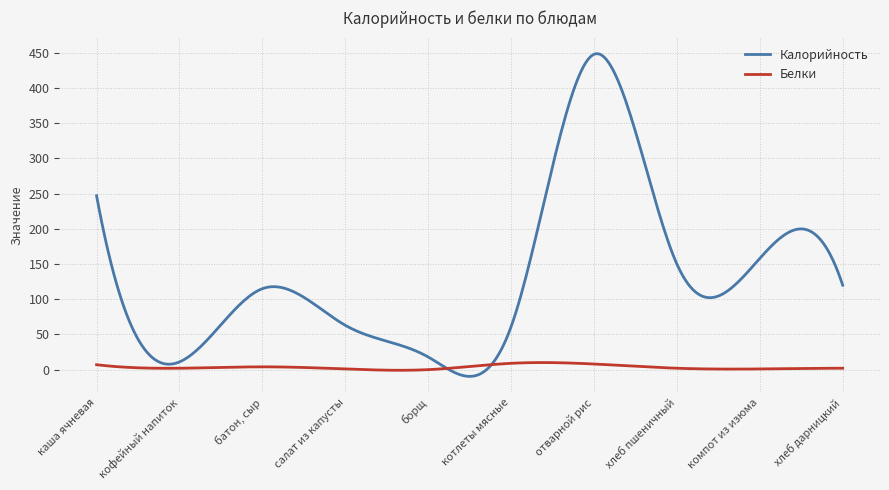

Which series has the largest total across all categories?

Калорийность